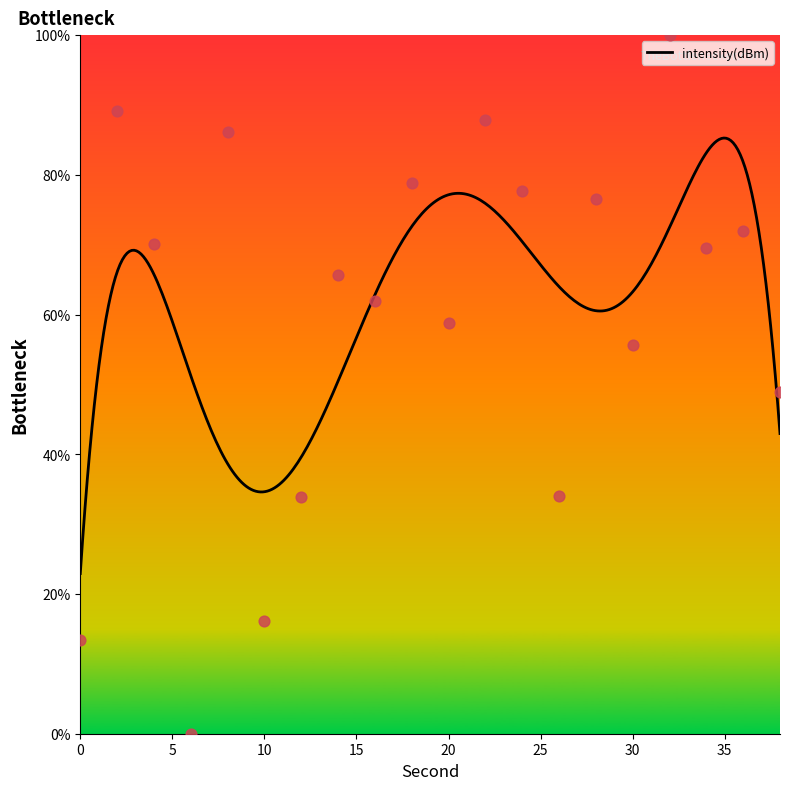

What is the change in value from 12 to 20?

+25.0